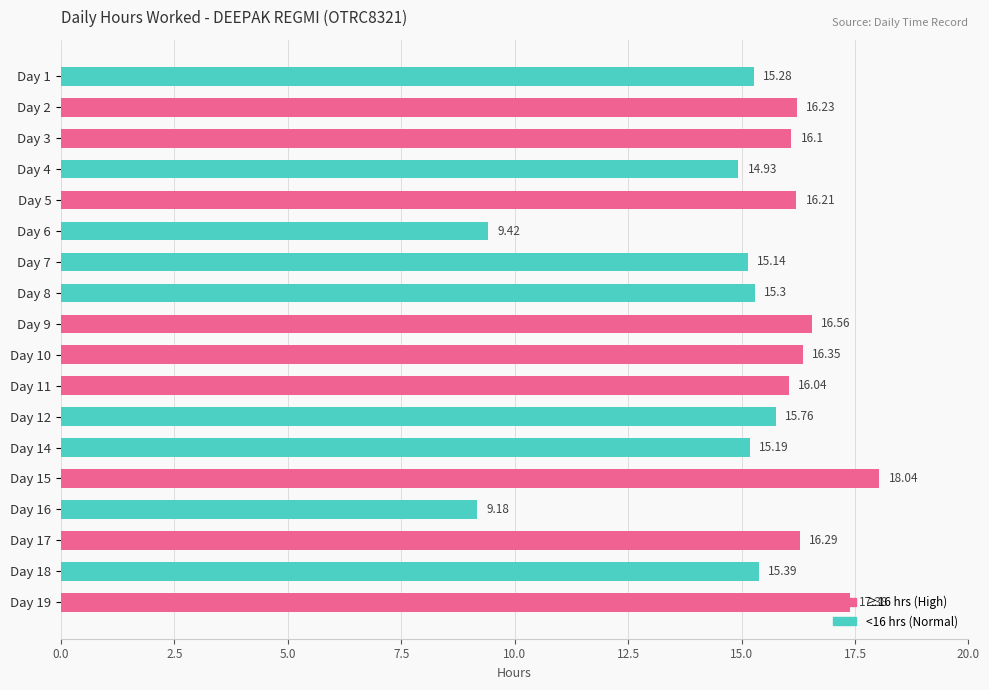

Which has a higher value, Day 17 or Day 12?

Day 17